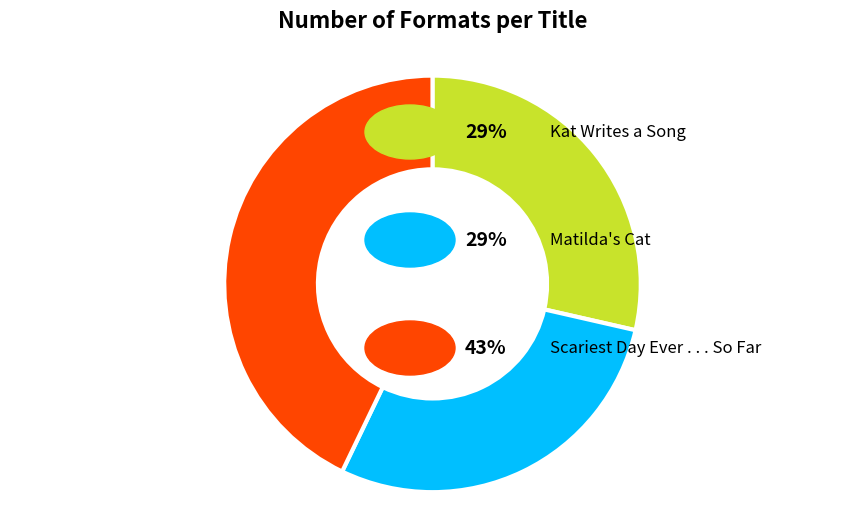

Is there any slice that represents more than half of the pie?

No